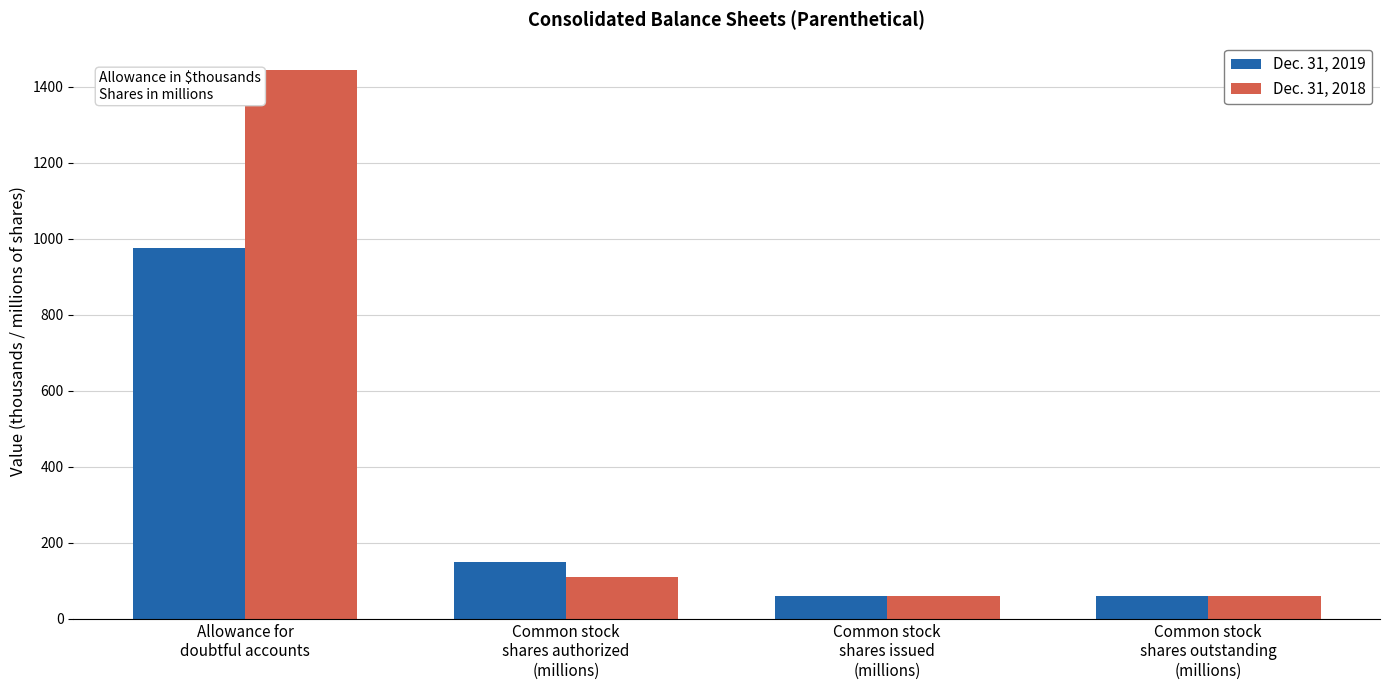

At which category is the sum across all series the highest?

Allowance for
doubtful accounts